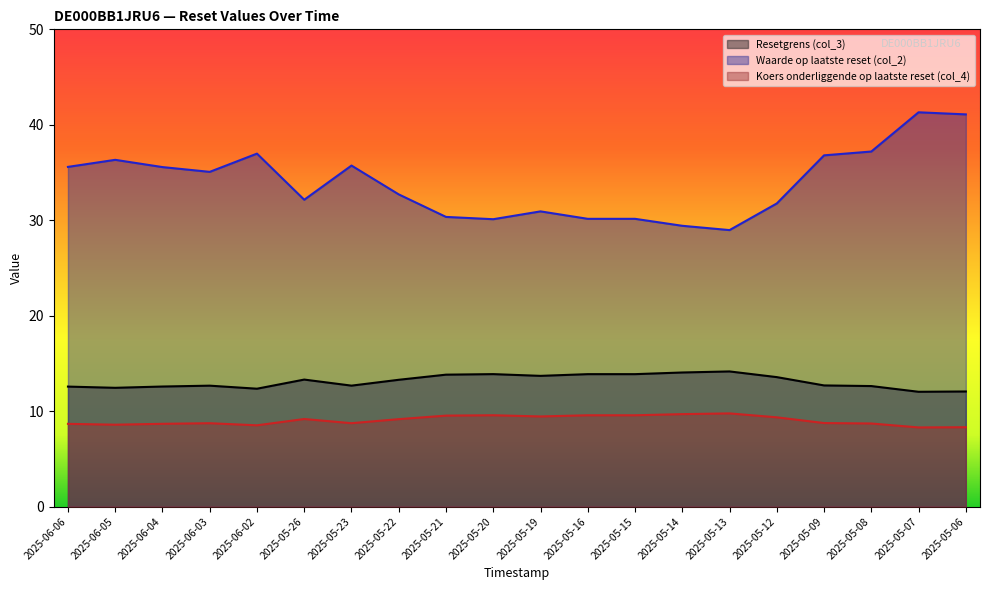

How many series are shown in this chart?

3